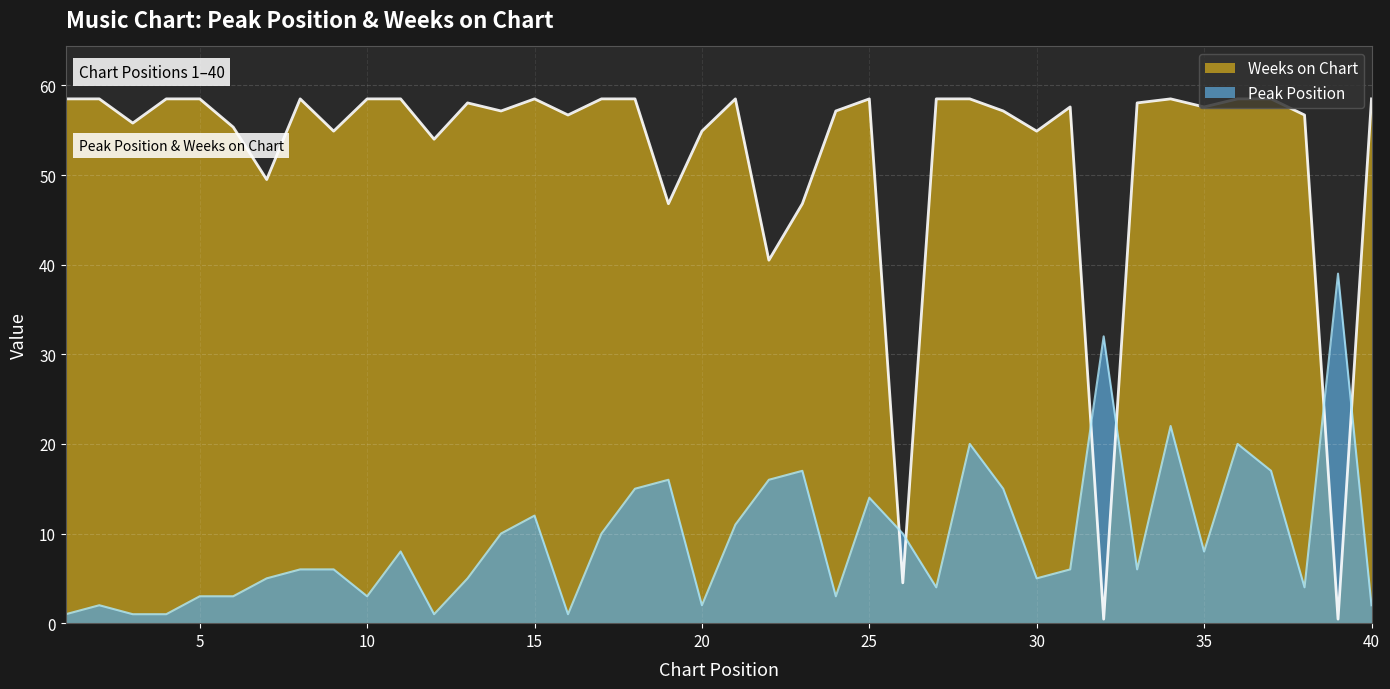

How many series are shown in this chart?

2